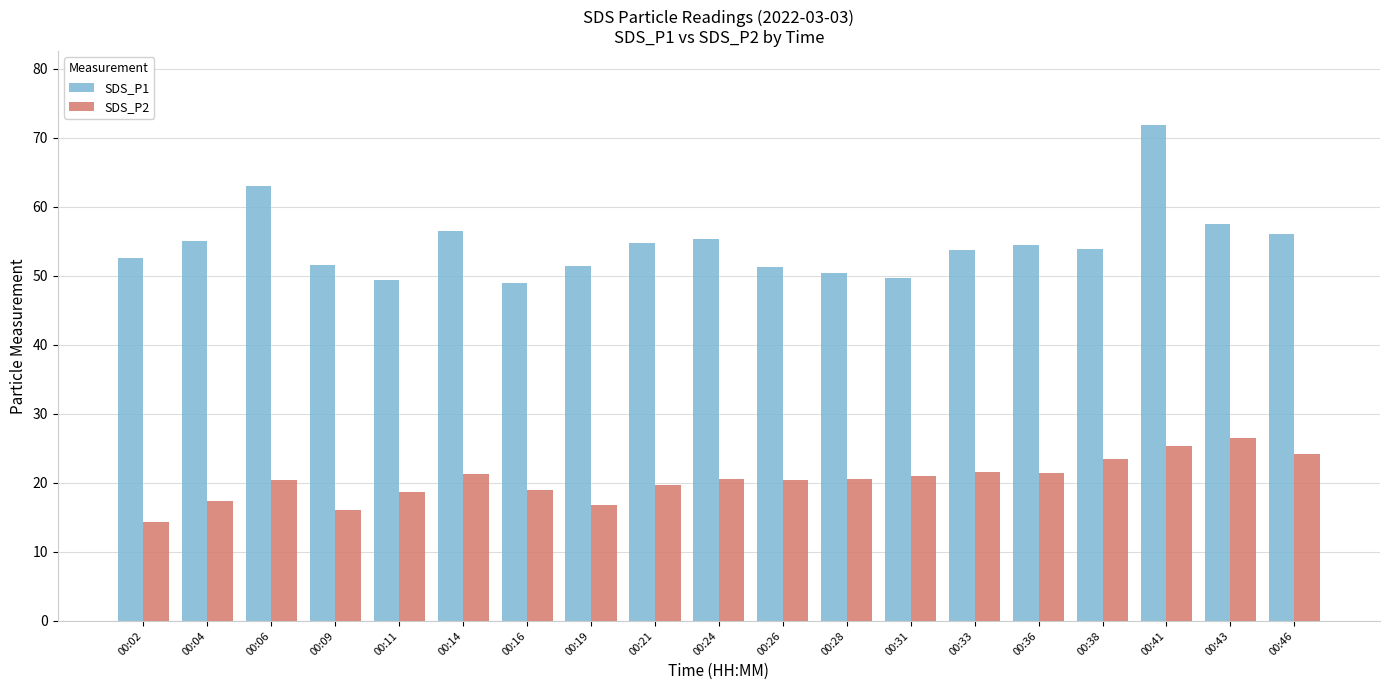

What is the spread (max minus min) of values at 00:36?

33.0